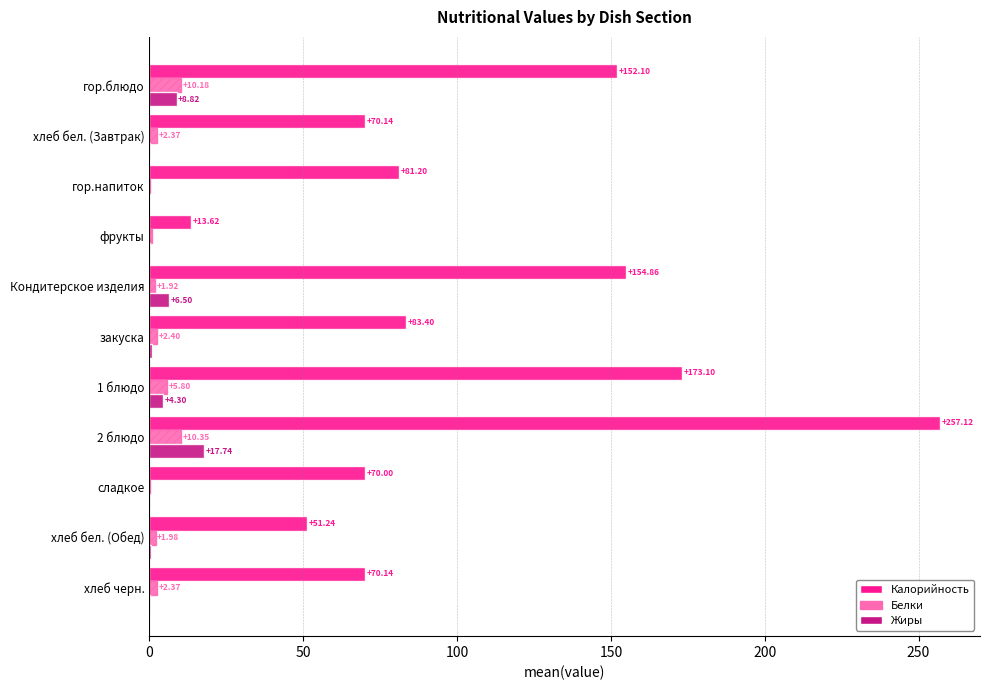

Which category has the highest value in the Жиры series?

2 блюдо